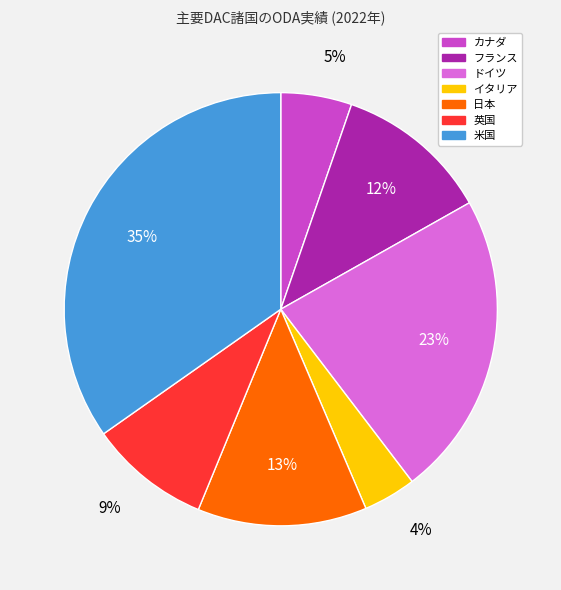

To the nearest percent, what is the difference between the largest and smallest slice percentages?

31%